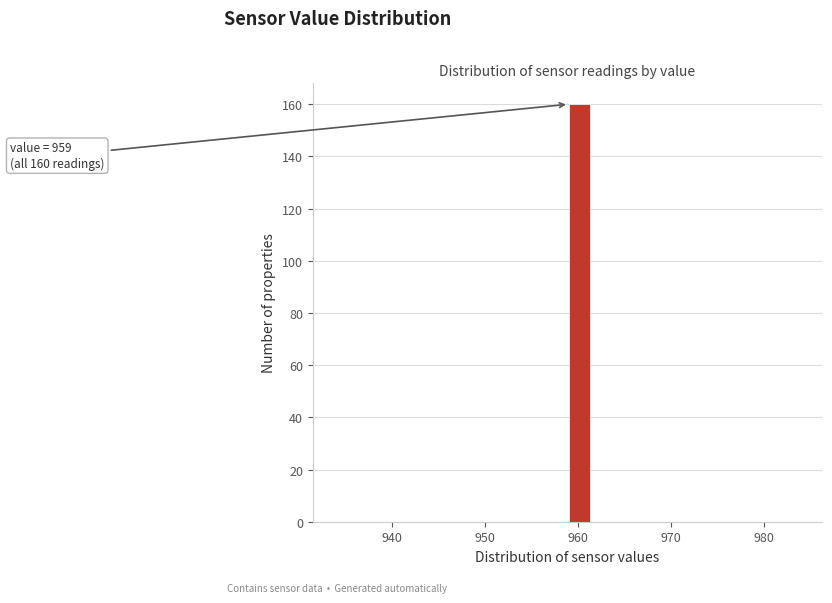

Read against the x-axis, roughly where is the centre of the tallest bar?

960